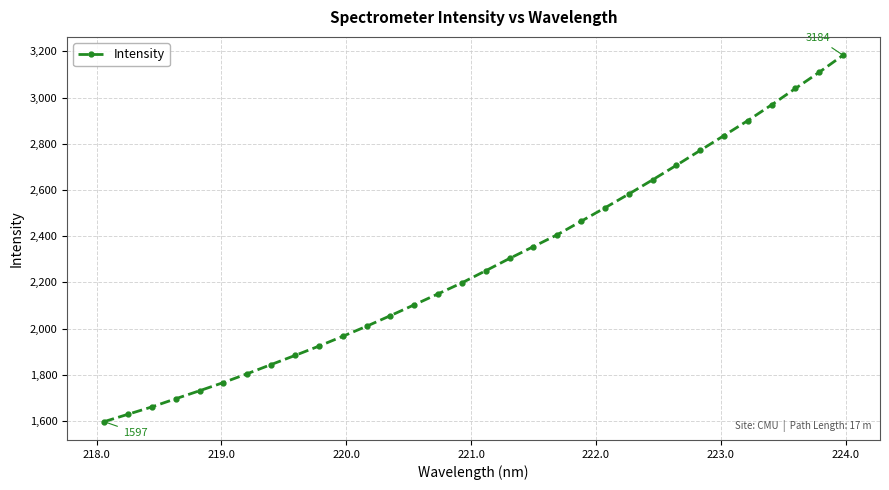

How many data points are less than 2250?

16